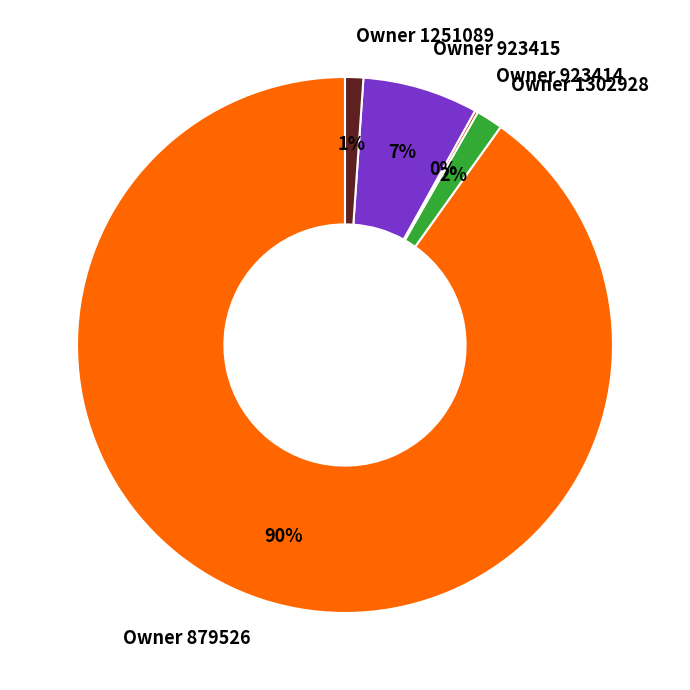

Which has a higher value, Owner 923415 or Owner 1302928?

Owner 923415